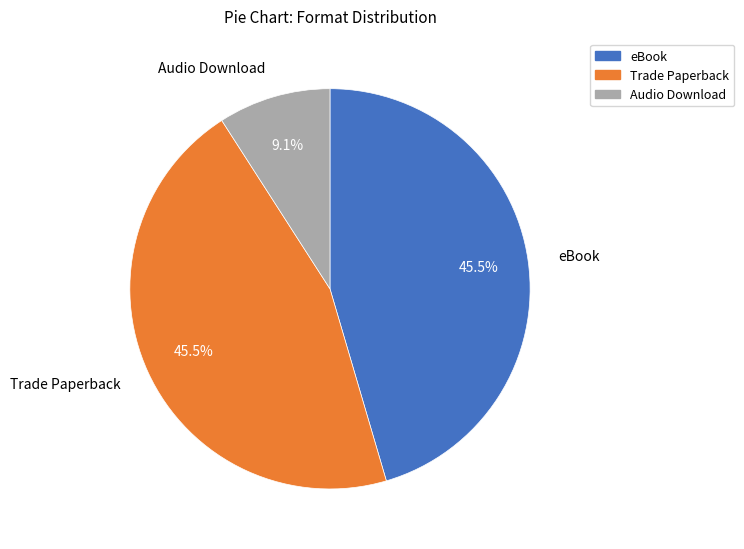

Does eBook account for over 50% of the chart?

No